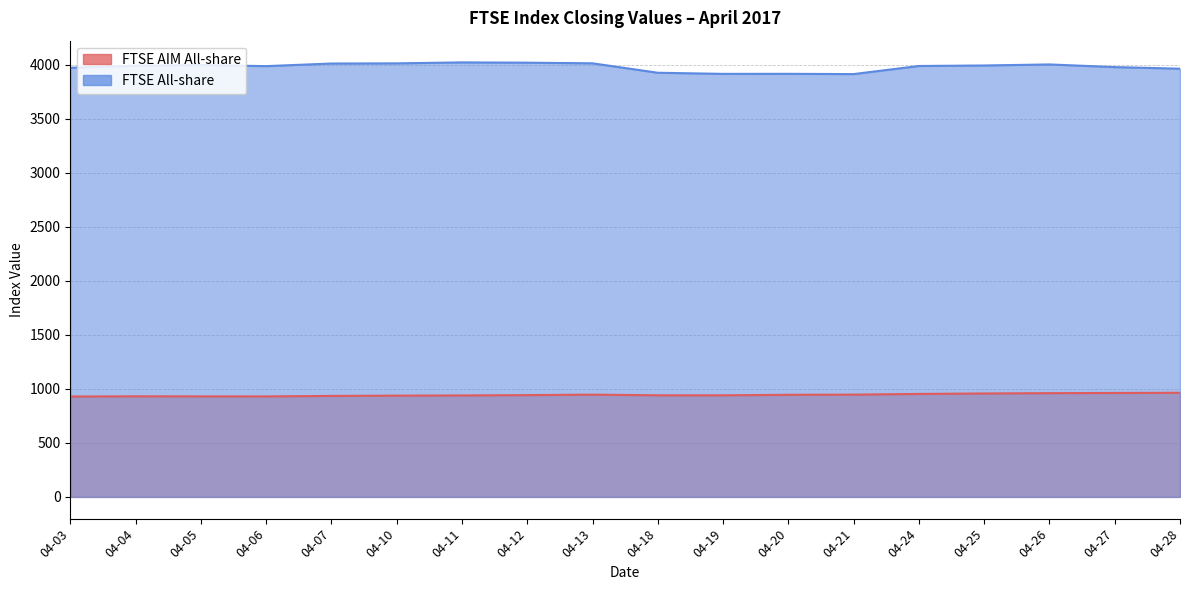

What is the value of the FTSE AIM All-share point at the 9th from the left?

946.4